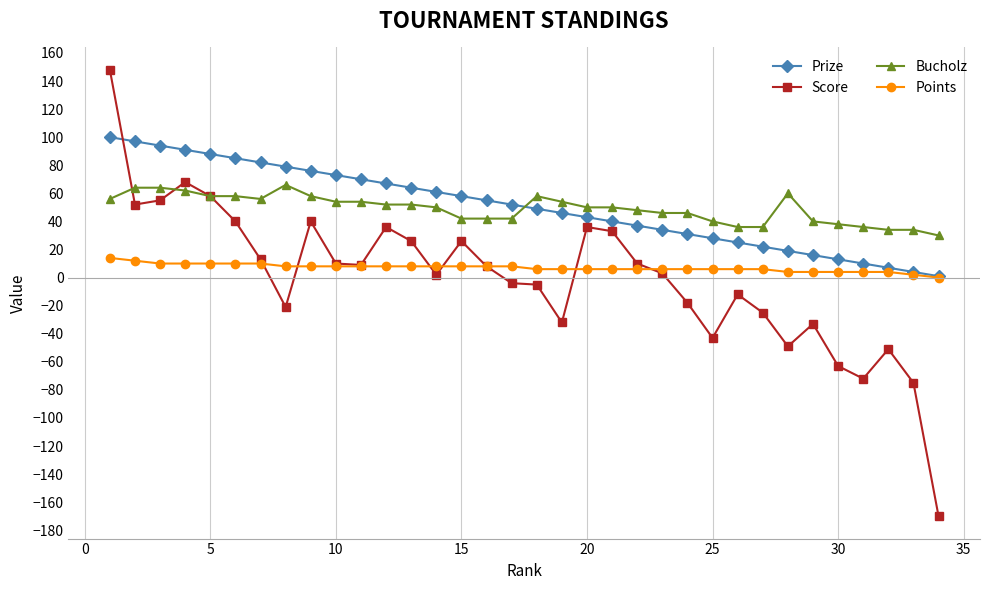

True or false: Bucholz and Points cross at least once.

False